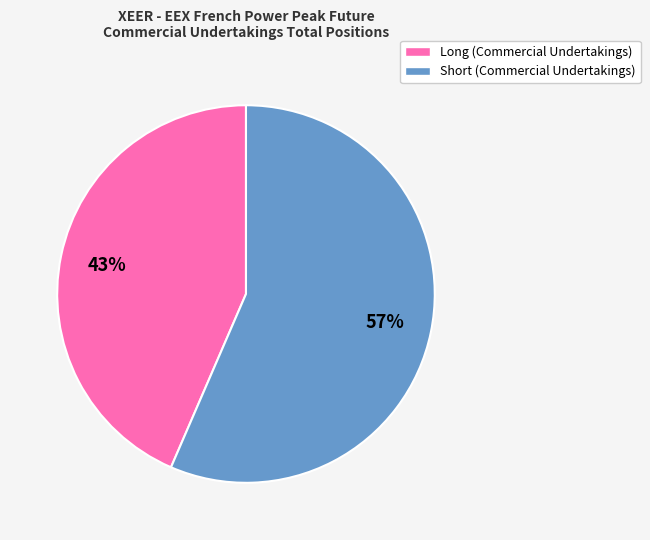

Is the sum of Long (Commercial Undertakings) and Short (Commercial Undertakings) greater than half?

Yes